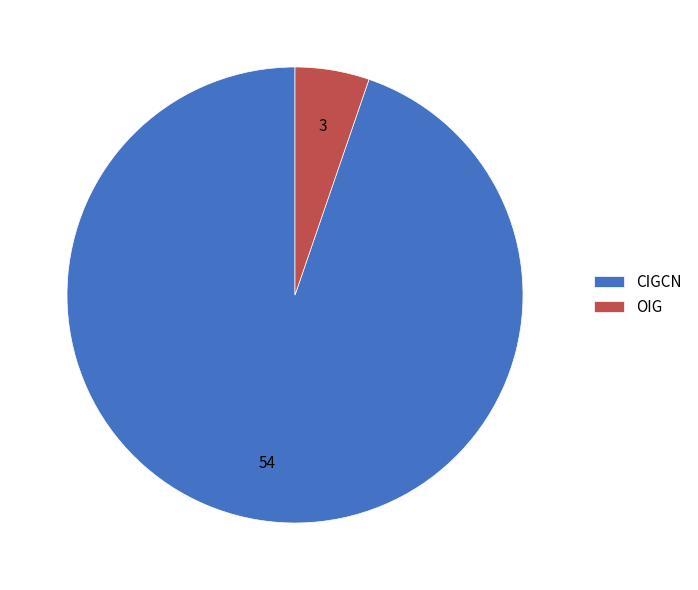

Is CIGCN the majority of the pie?

Yes